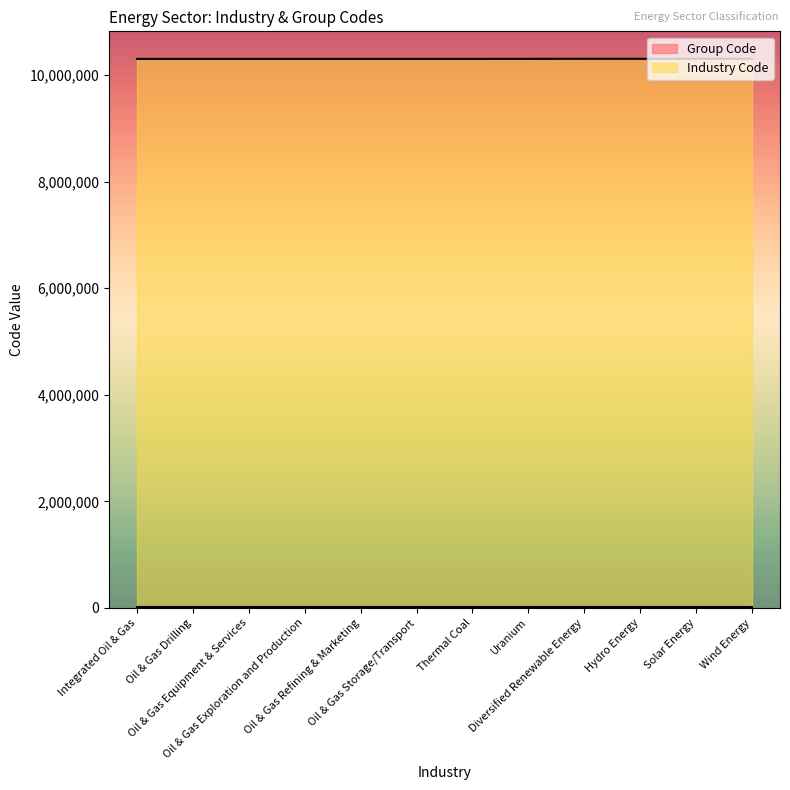

Rank the series by their maximum value, from highest to lowest.

Industry Code, Group Code